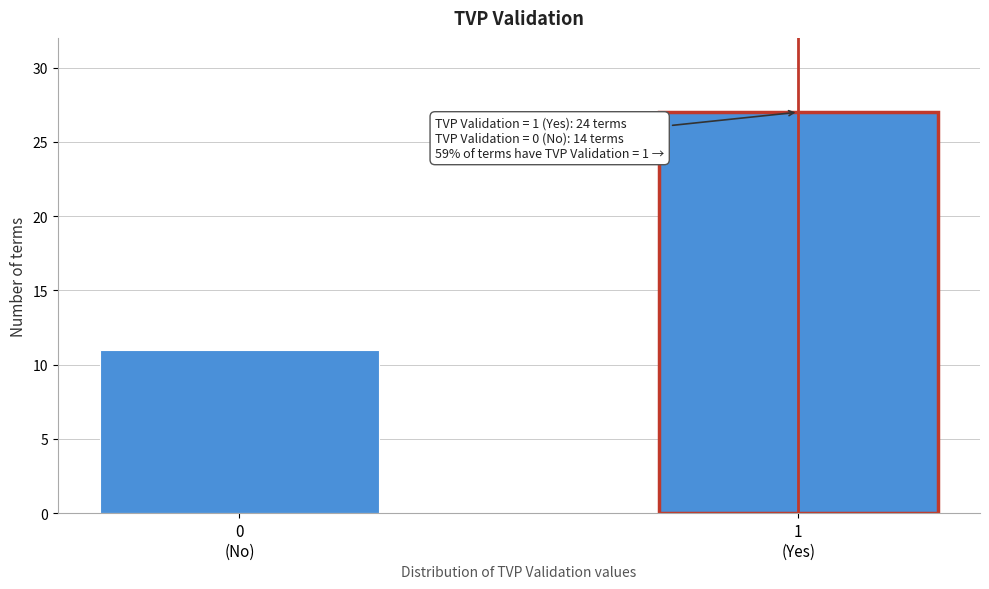

Reading left to right, what are all the values shown in this chart?

11	27